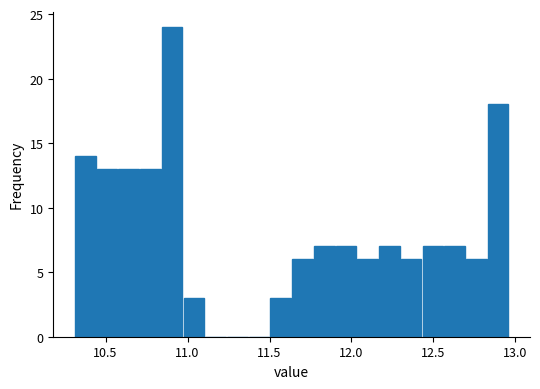

Around what value on the x-axis is the tallest bar? Give the approximate position of its centre, as read against the axis.

10.90